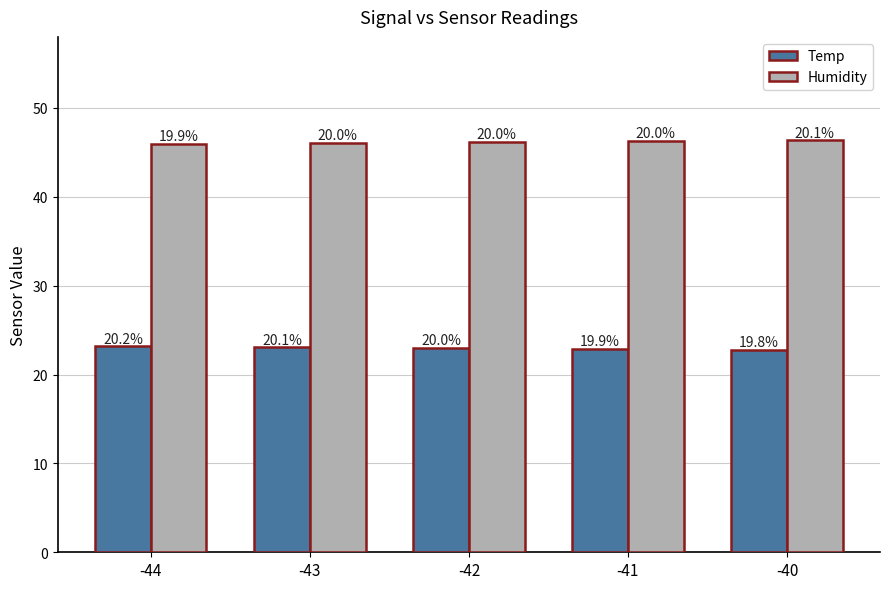

How many groups of bars are there?

5